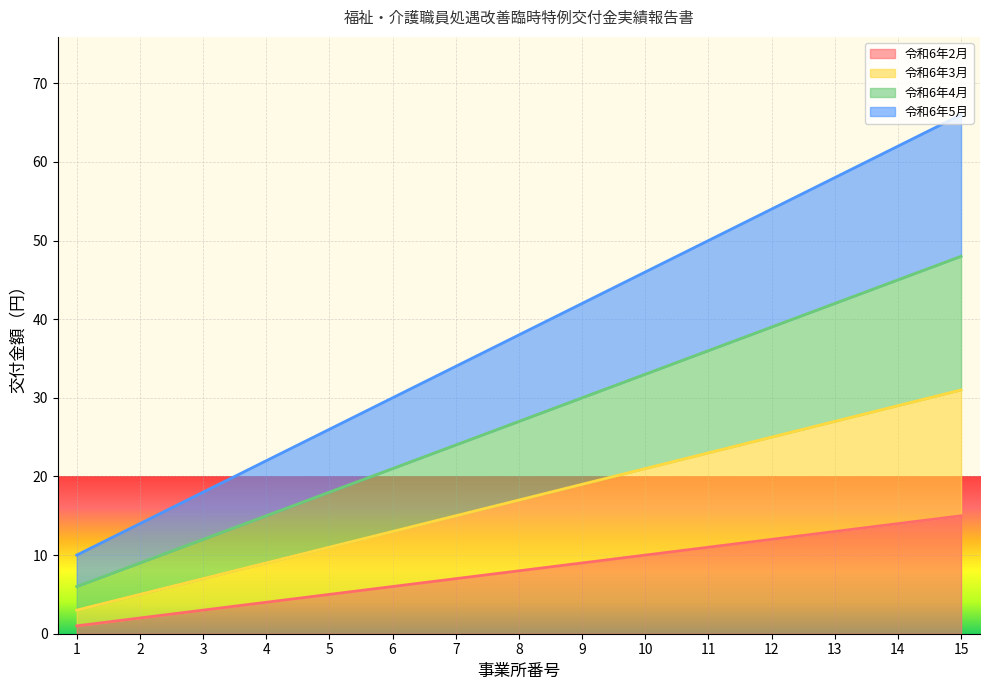

What is the spread (max minus min) of values at 4?

18